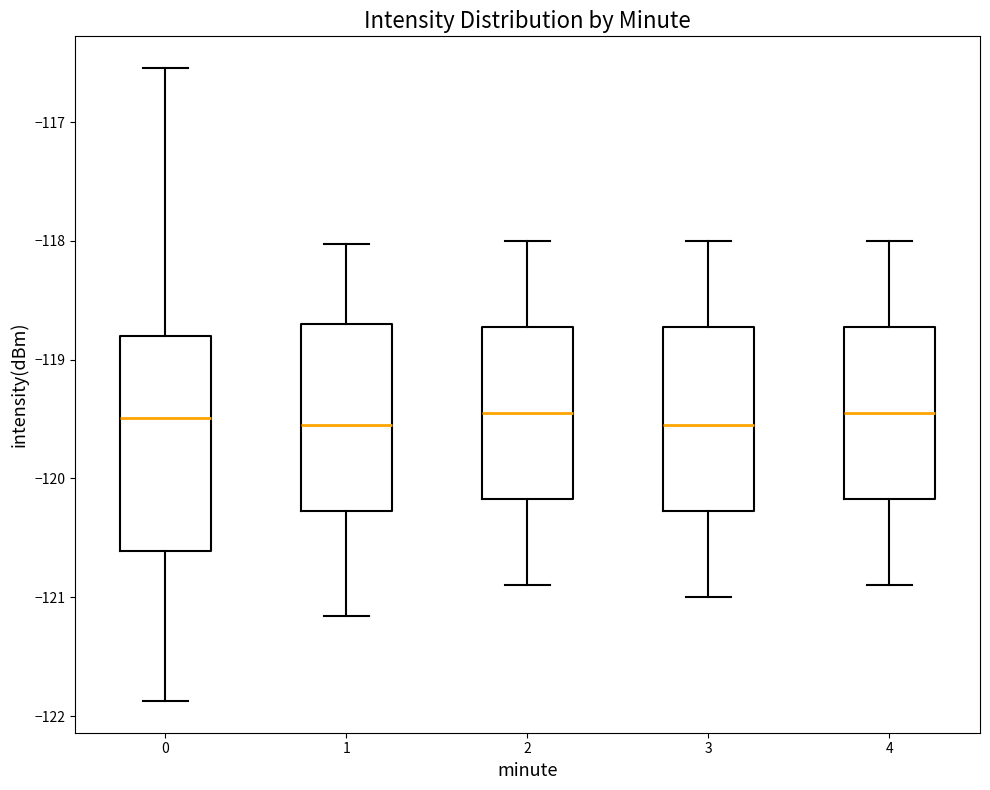

Reading left to right, read every box against the y-axis: the position of its median line, the range the box covers, and the ends of its whiskers. The values are not printed on the chart, so give them approximately, as read against the axis.

0: median -119.5, box -120.6 to -118.8, whiskers -121.9 to -116.5
1: median -119.5, box -120.3 to -118.7, whiskers -121.2 to -118.0
2: median -119.4, box -120.2 to -118.7, whiskers -120.9 to -118.0
3: median -119.5, box -120.3 to -118.7, whiskers -121.0 to -118.0
4: median -119.4, box -120.2 to -118.7, whiskers -120.9 to -118.0